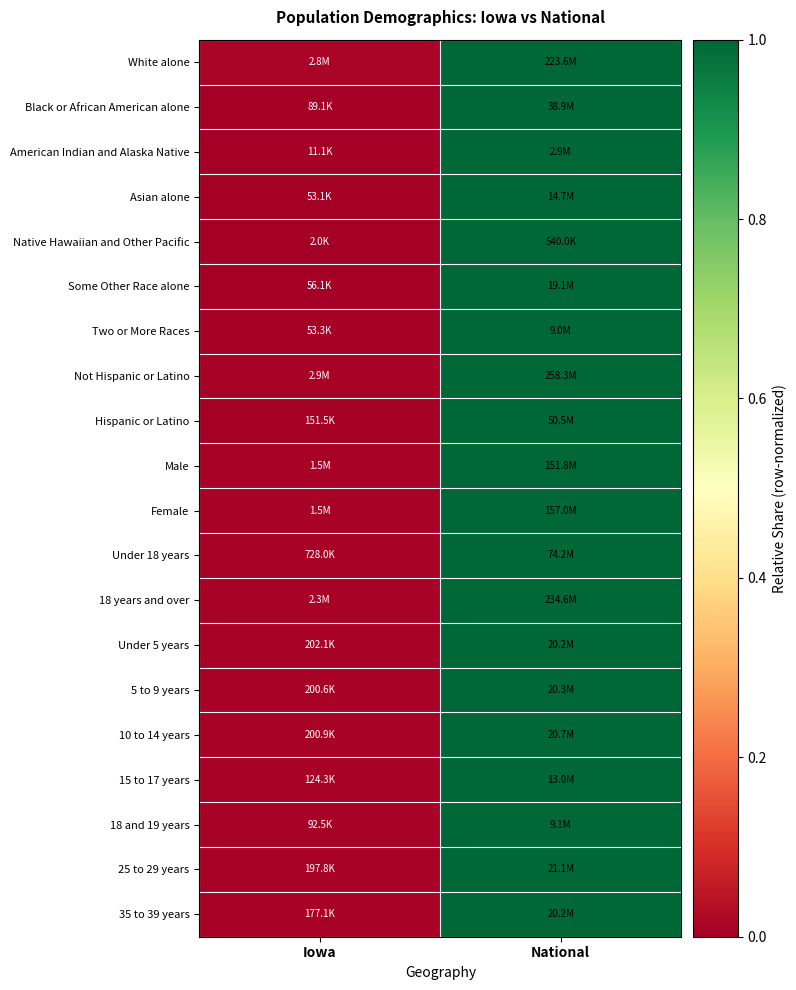

At which category is the sum across all series the highest?

National